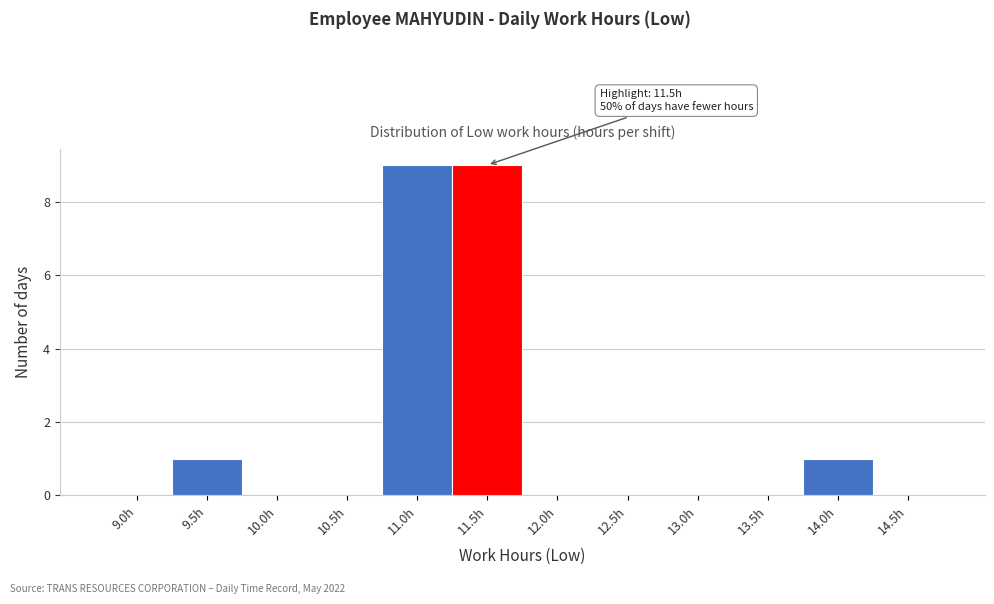

Reading right to left, transcribe all the data shown in this chart.

14.5h=0	14.0h=1	13.5h=0	13.0h=0	12.5h=0	12.0h=0	11.5h=9	11.0h=9	10.5h=0	10.0h=0	9.5h=1	9.0h=0